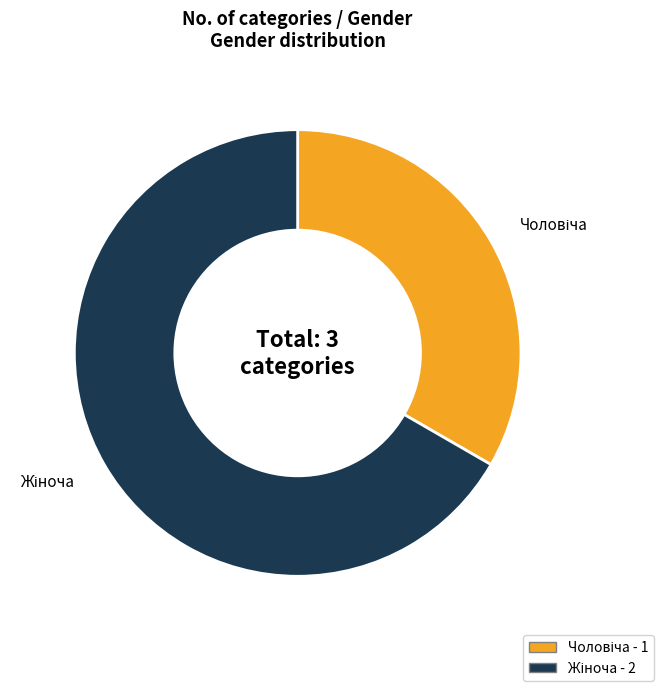

Does any single category account for the majority?

Yes